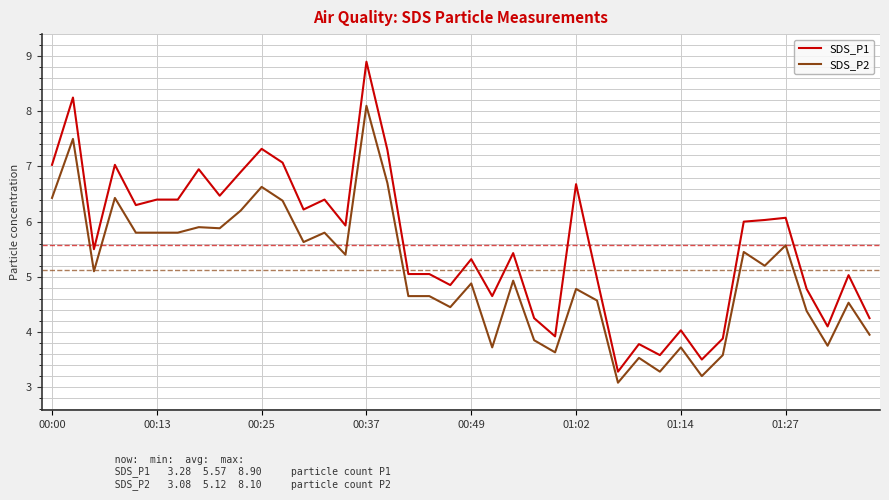

True or false: SDS_P1 and SDS_P2 intersect in this chart.

False